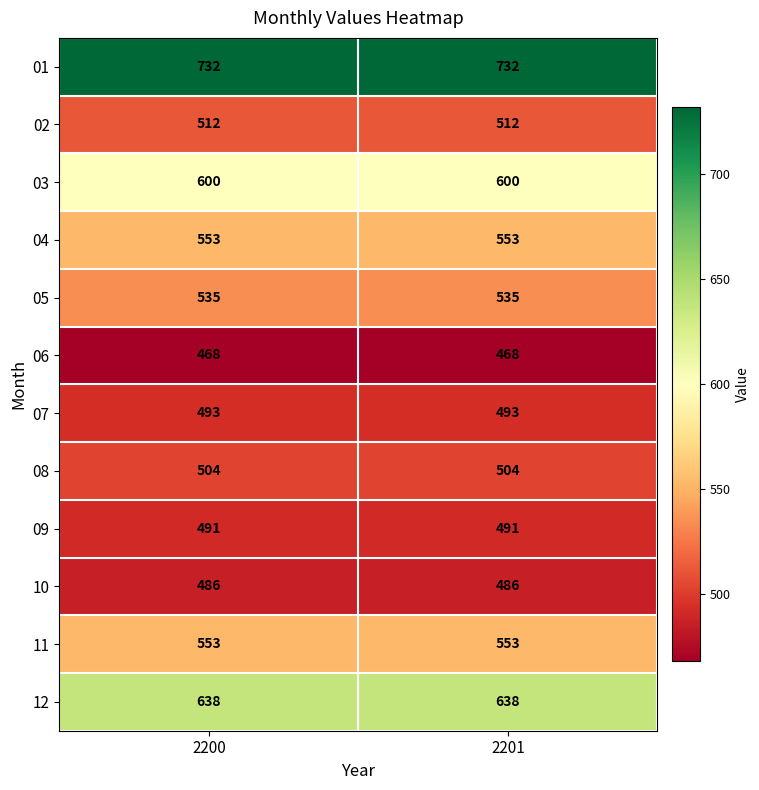

True or false: 08 has a value of 504 at 2200.

True